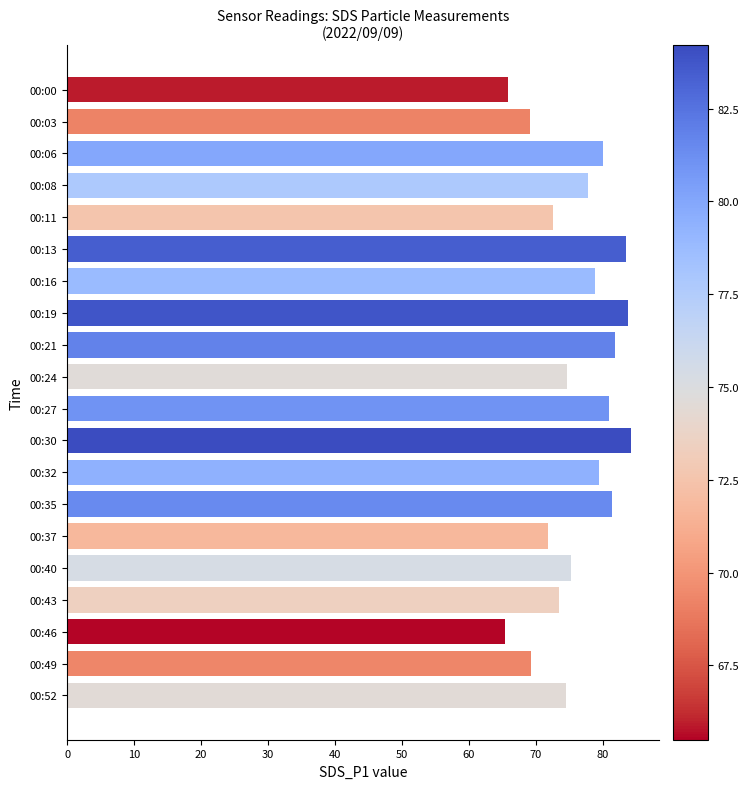

What is the change in value from 00:00 to 00:11?

+6.6